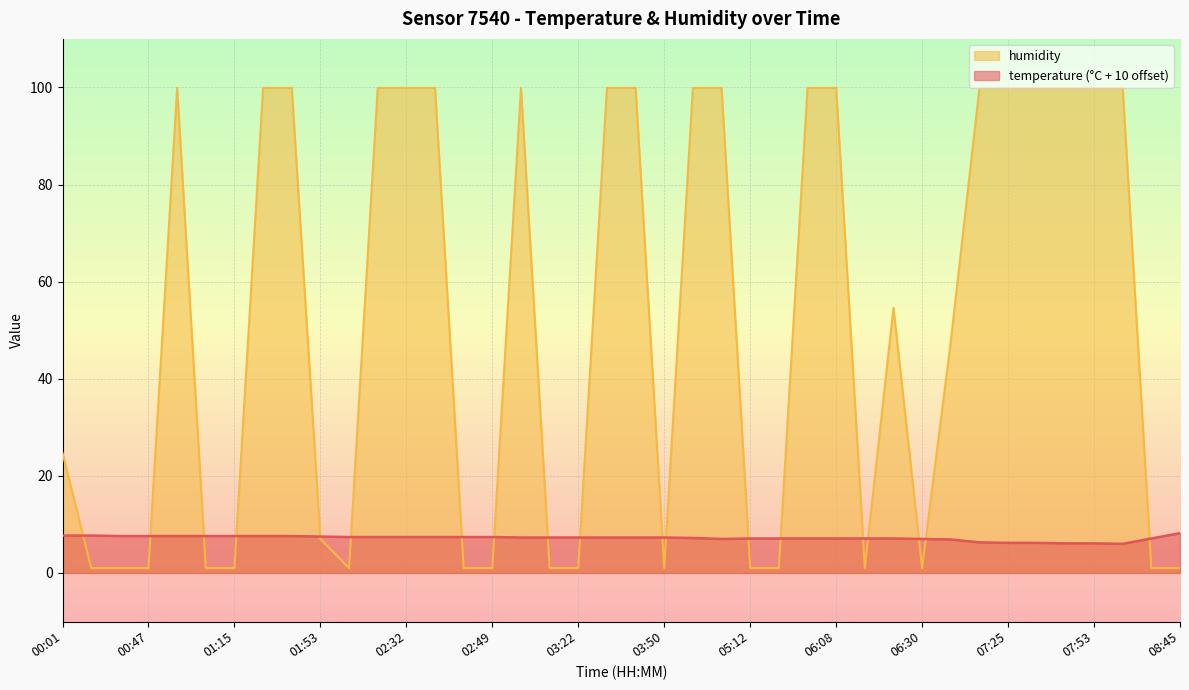

How many intersections are there between temperature and humidity?

19